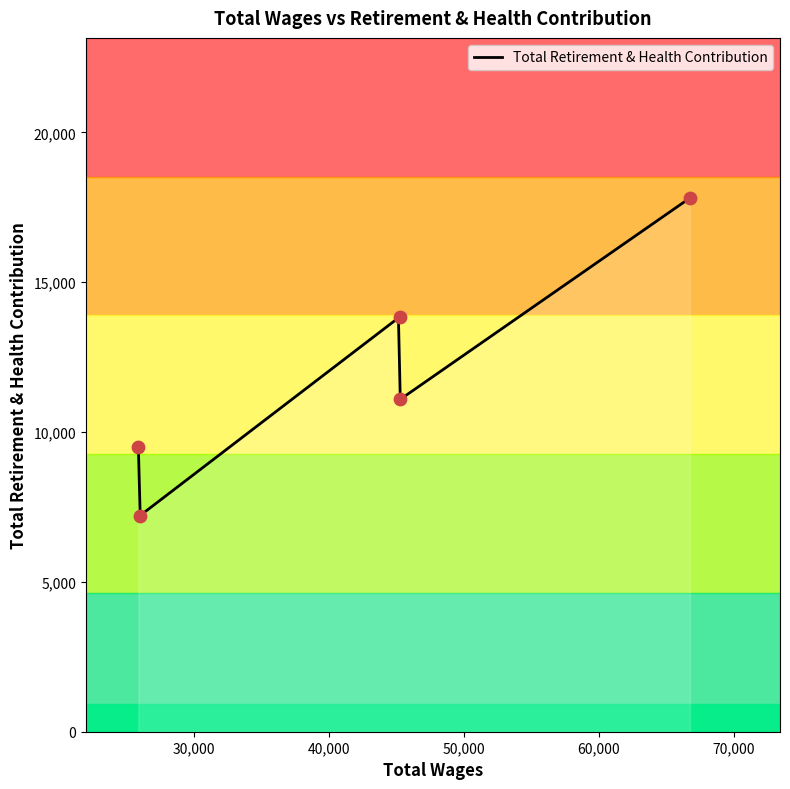

Which has a higher value, 66744 or 26009?

66744